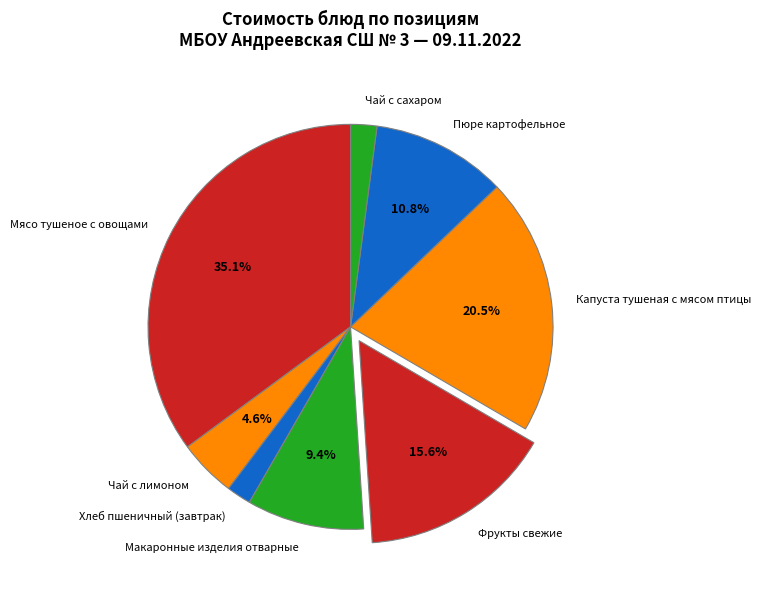

What percentage is NOT represented by Макаронные изделия отварные?

90.6%